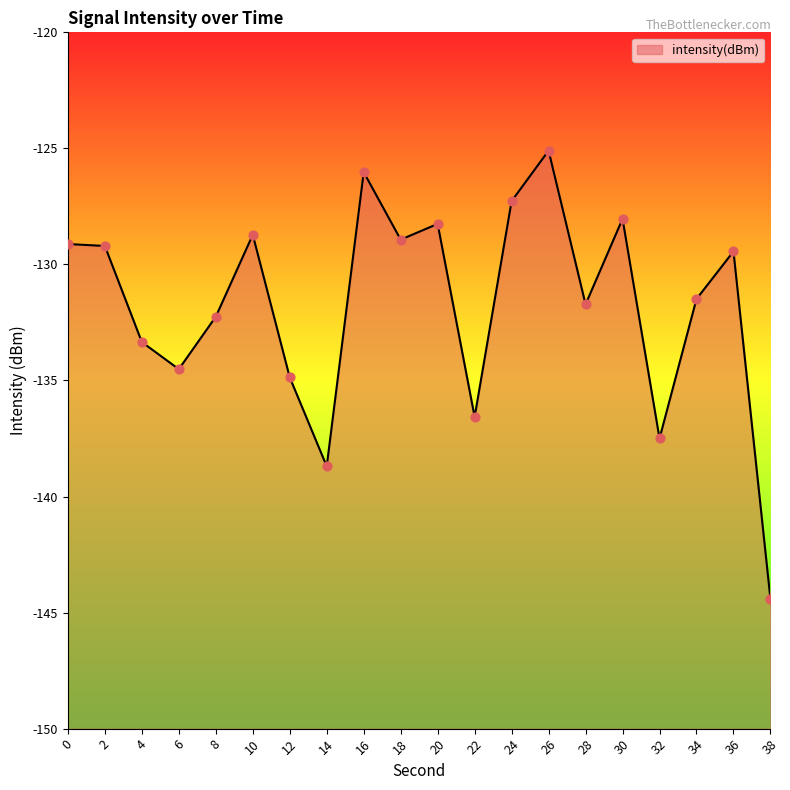

Between 22 and 26, which is larger?

26